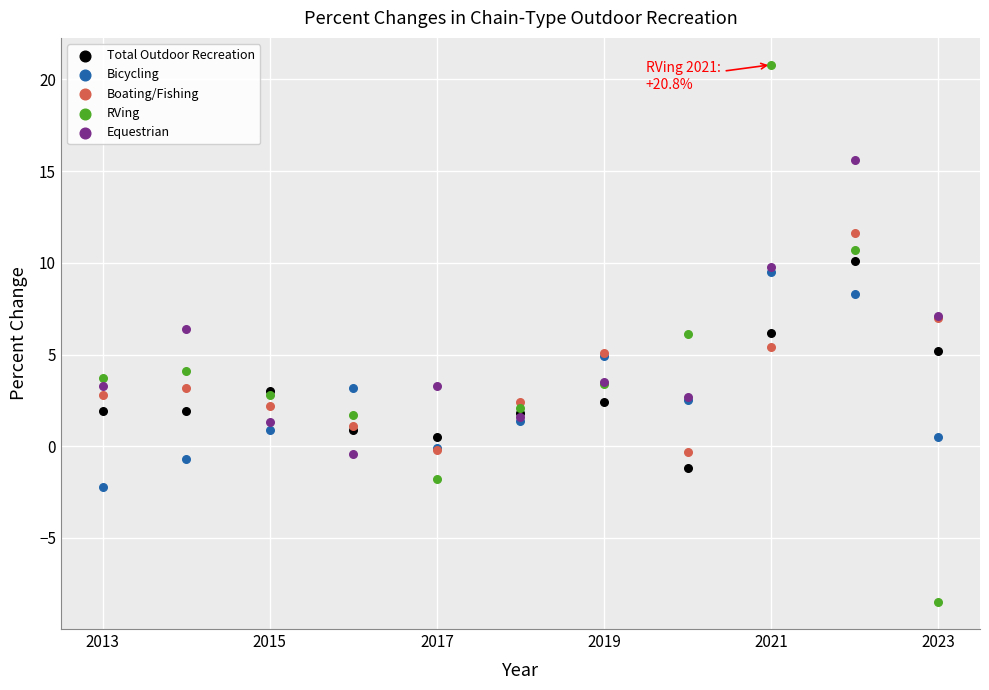

What are all the series names shown in the legend?

Total Outdoor Recreation, Bicycling, Boating/Fishing, RVing, Equestrian